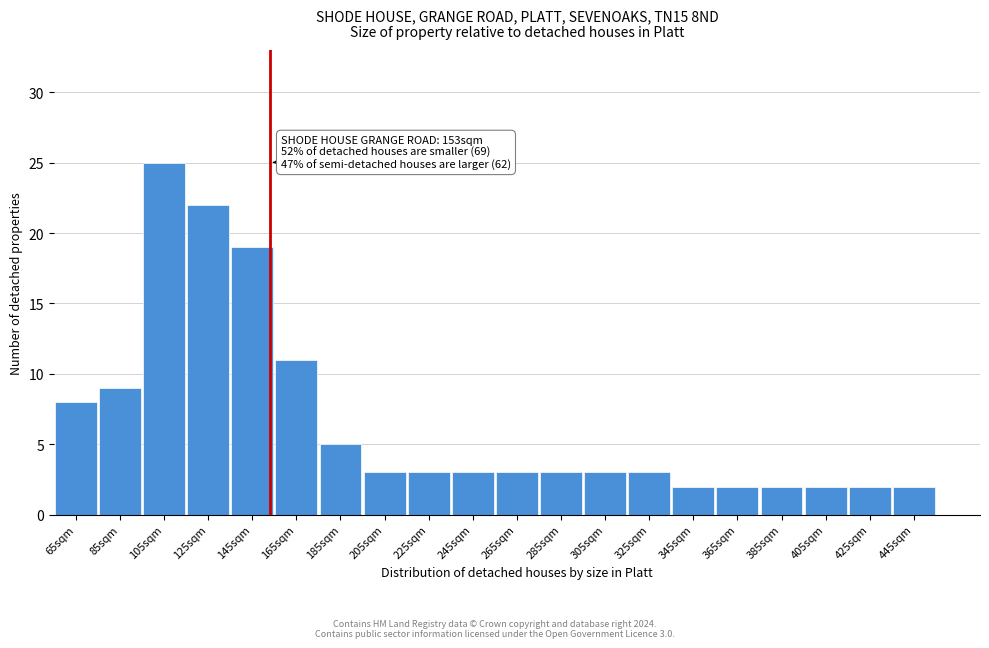

Reading left to right, extract all data points from this chart.

8	9	25	22	19	11	5	3	3	3	3	3	3	3	2	2	2	2	2	2